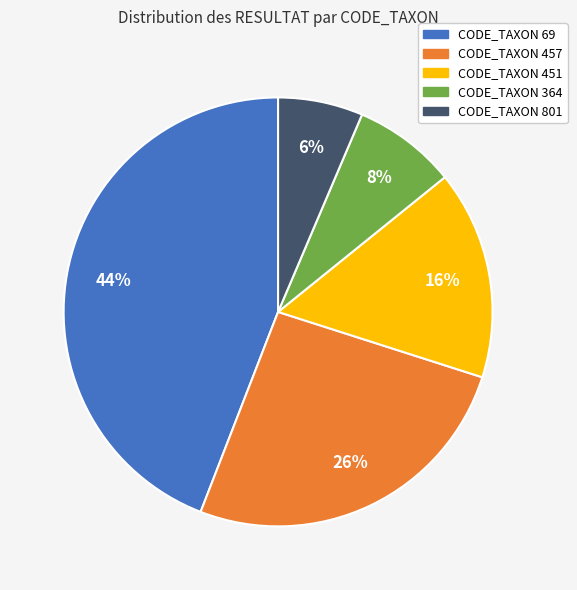

How many slices are in this pie chart?

5